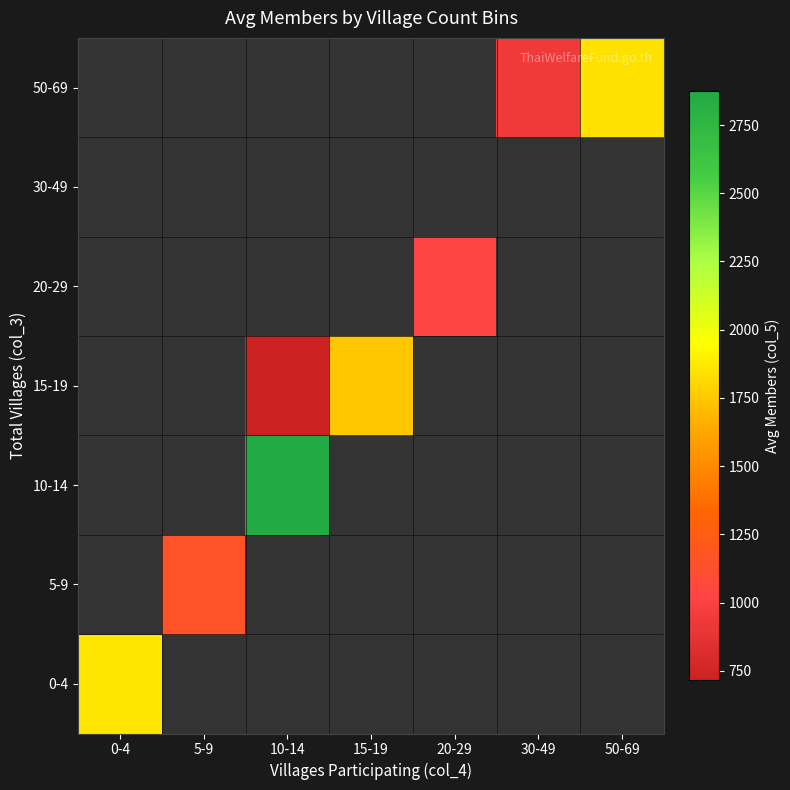

At which category does the chart reach its minimum across all series?

10-14